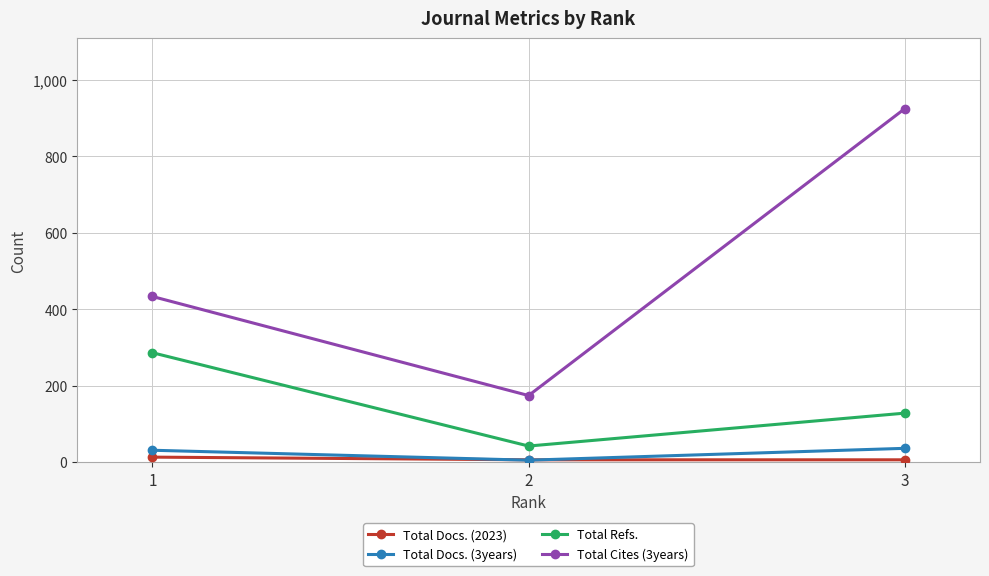

Rank the categories by Total Refs. value from highest to lowest.

1, 3, 2